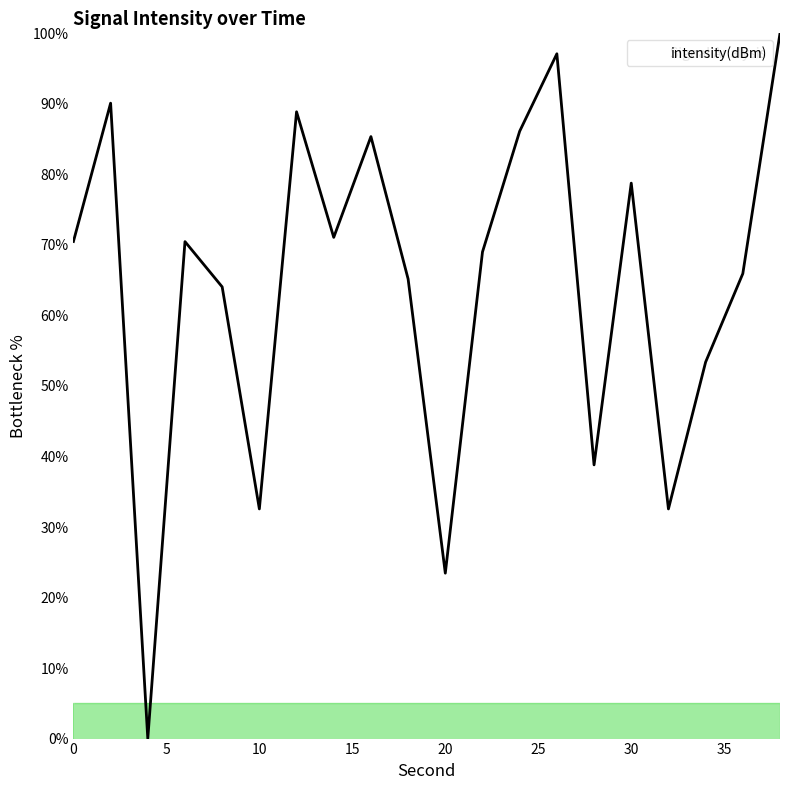

What is the maximum value shown in the chart?

100.0